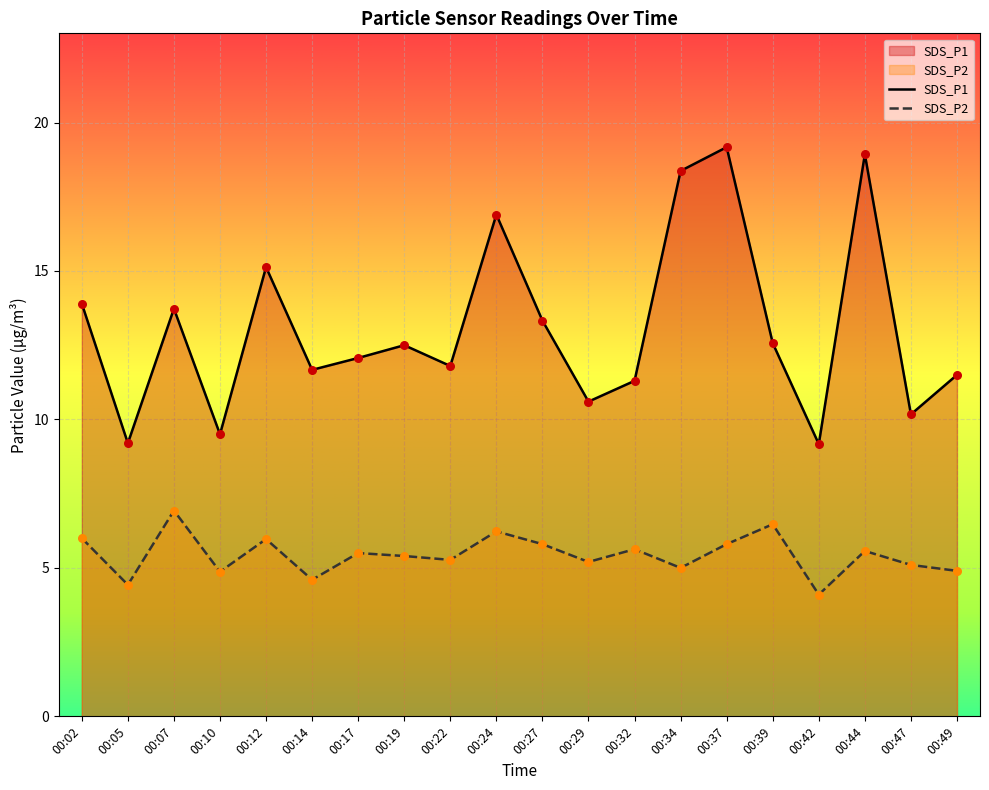

At which category is the sum across all series the highest?

00:37